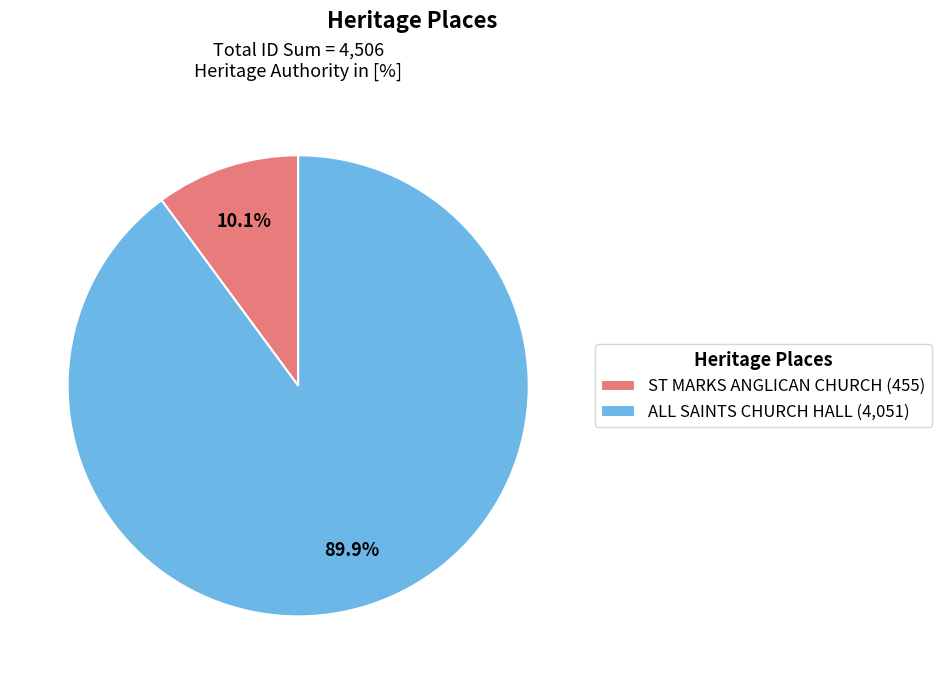

Which slice represents more than half of the pie?

ALL SAINTS CHURCH HALL